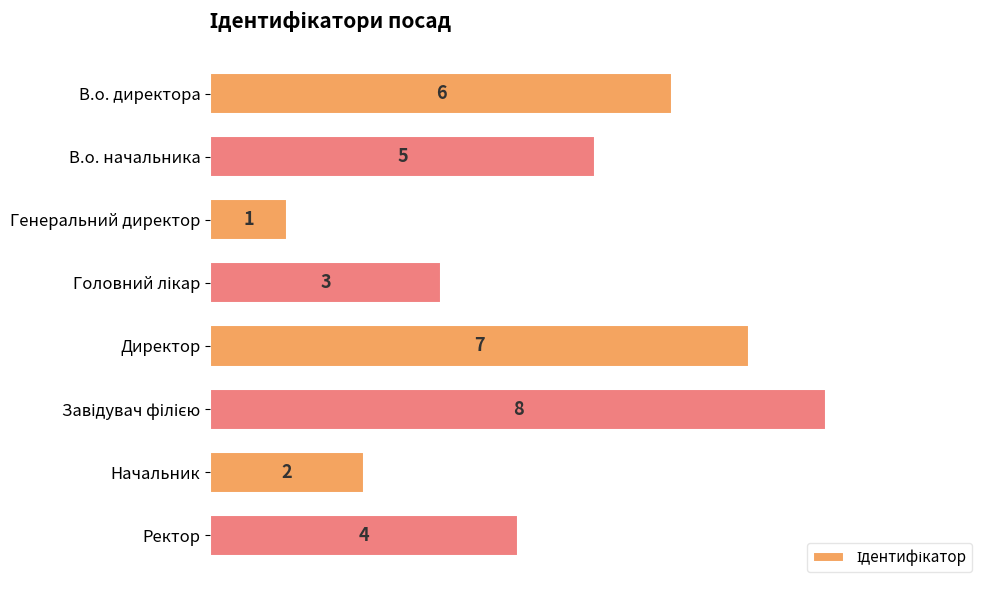

What is the label of the 7th bar from the bottom?

В.о. начальника